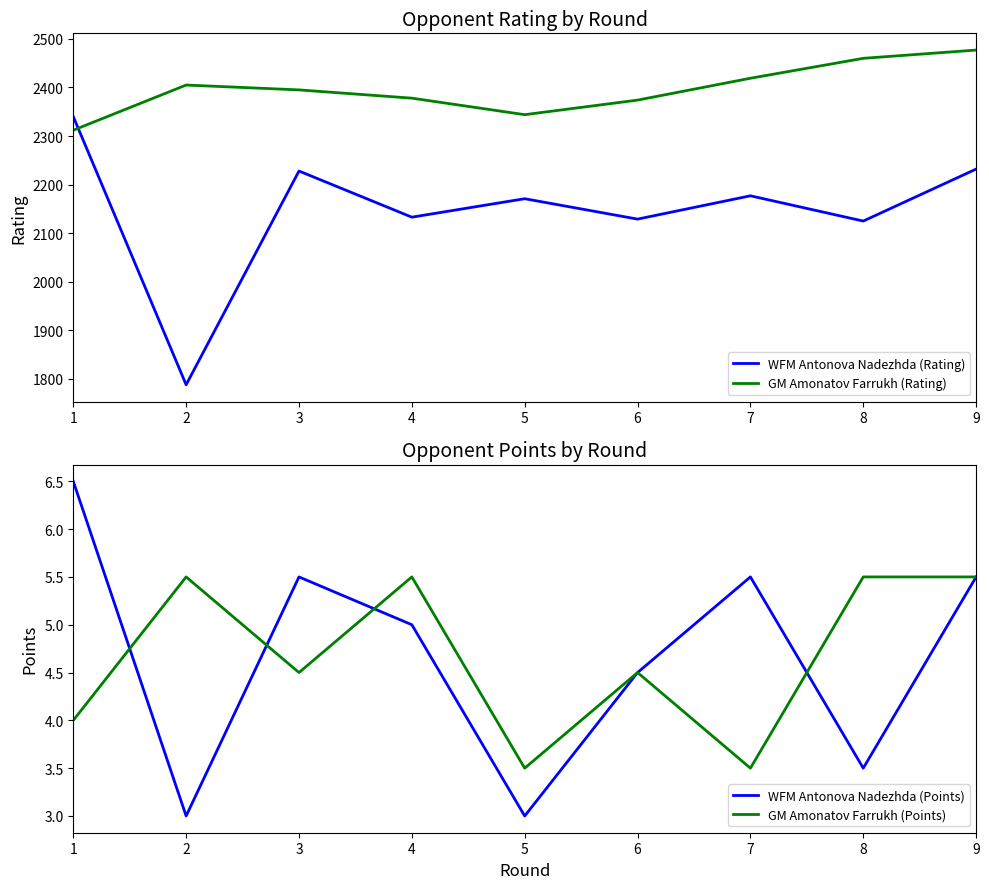

Reading left to right, transcribe all the data shown in this chart.

WFM Antonova Nadezhda (Rating): 2340.0	1788.0	2228.0	2133.0	2171.0	2129.0	2177.0	2125.0	2232.0
GM Amonatov Farrukh (Rating): 2312.0	2405.0	2395.0	2378.0	2344.0	2374.0	2419.0	2460.0	2477.0
WFM Antonova Nadezhda (Points): 6.5	3.0	5.5	5.0	3.0	4.5	5.5	3.5	5.5
GM Amonatov Farrukh (Points): 4.0	5.5	4.5	5.5	3.5	4.5	3.5	5.5	5.5